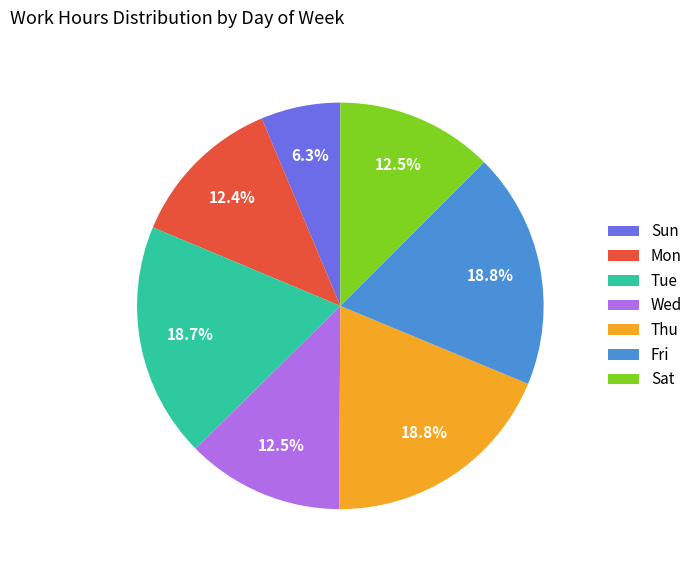

True or false: Sat accounts for 23% of the total.

False